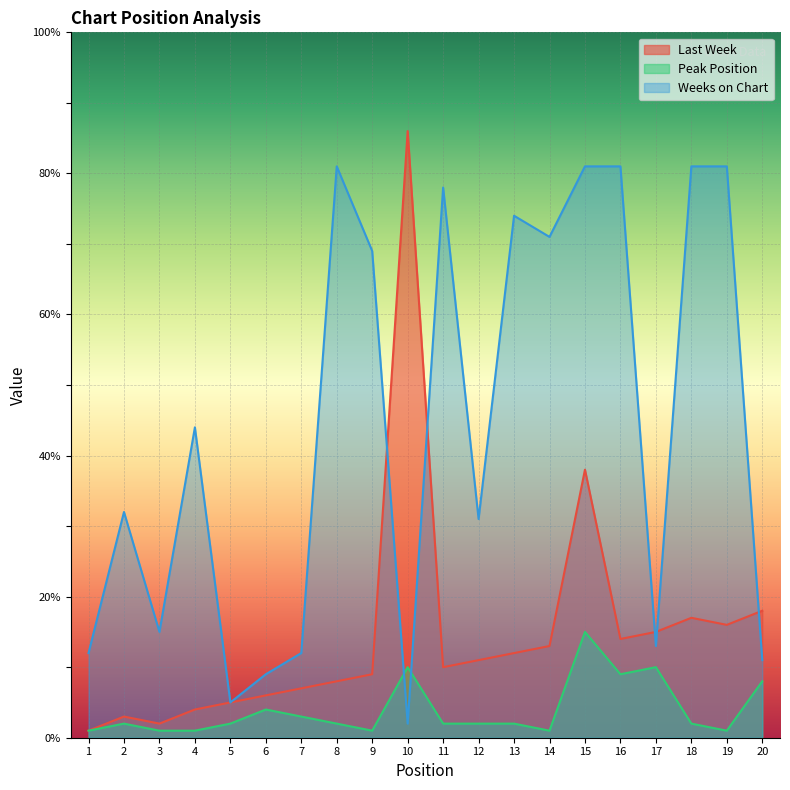

Reading left to right, extract all data points from this chart.

Last Week: 1	3	2	4	5	6	7	8	9	86	10	11	12	13	38	14	15	17	16	18
Peak Position: 1	2	1	1	2	4	3	2	1	10	2	2	2	1	15	9	10	2	1	8
Weeks on Chart: 12	32	15	44	5	9	12	81	69	2	78	31	74	71	81	81	13	81	81	11